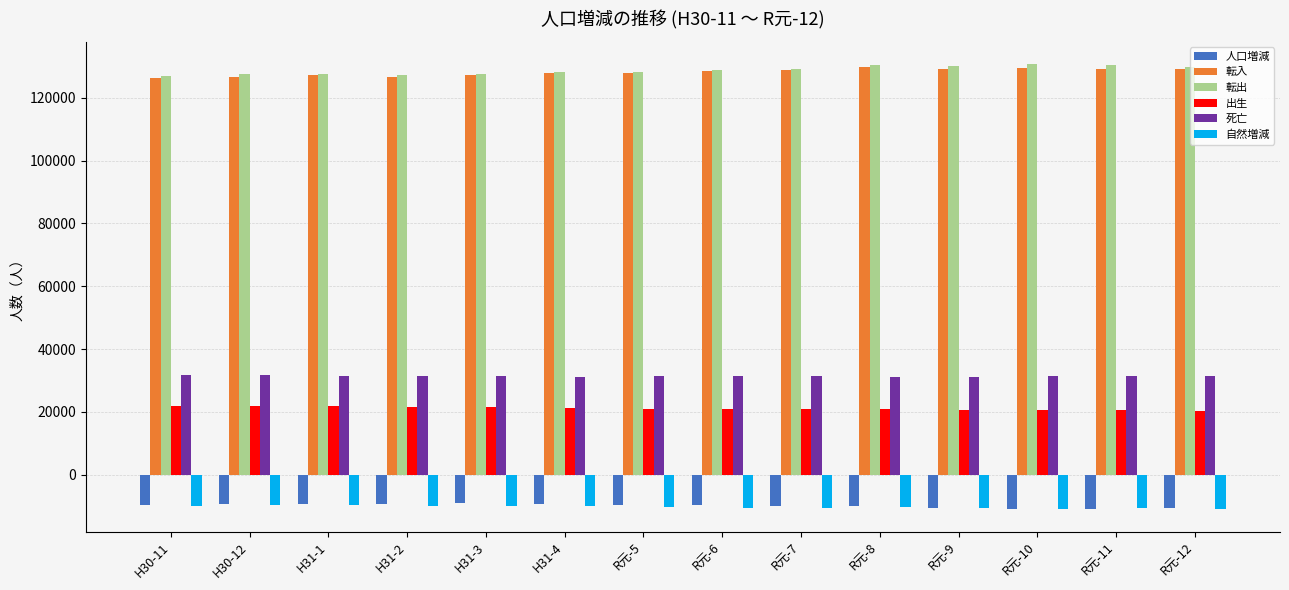

What is the sum of all 人口増減 values?

-138739